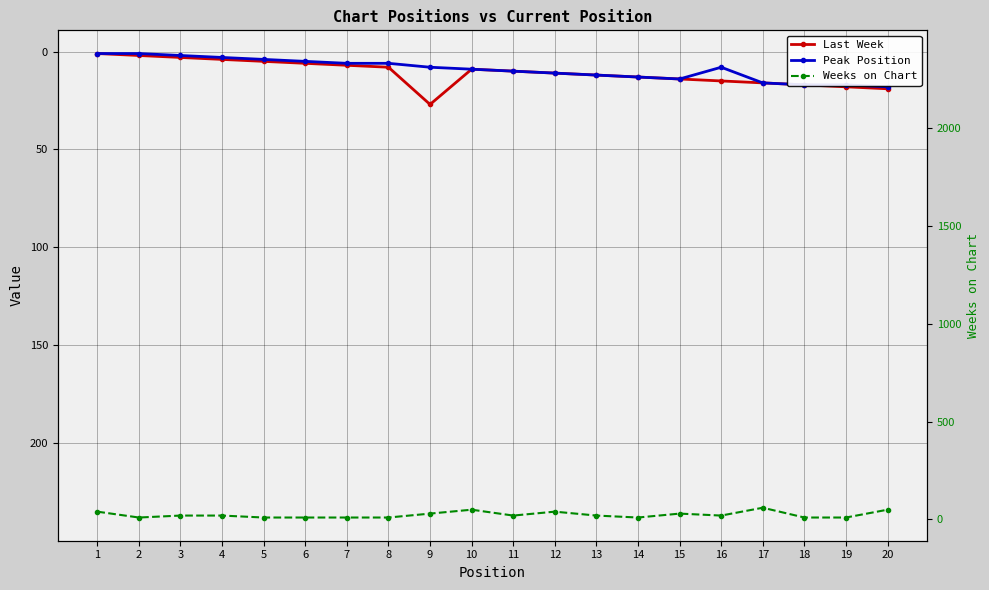

Is the value of Peak Position at 10 greater than the value of Weeks on Chart at 15?

No